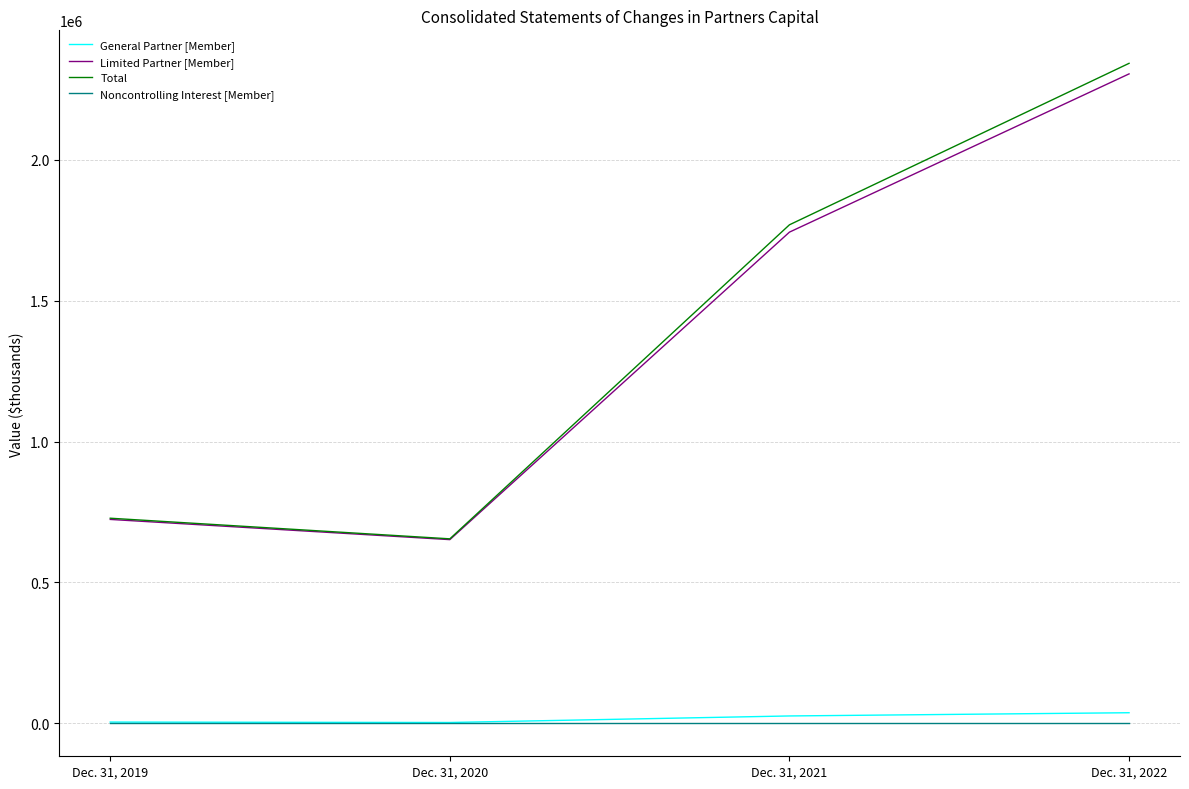

What is the greatest value displayed?

2342963